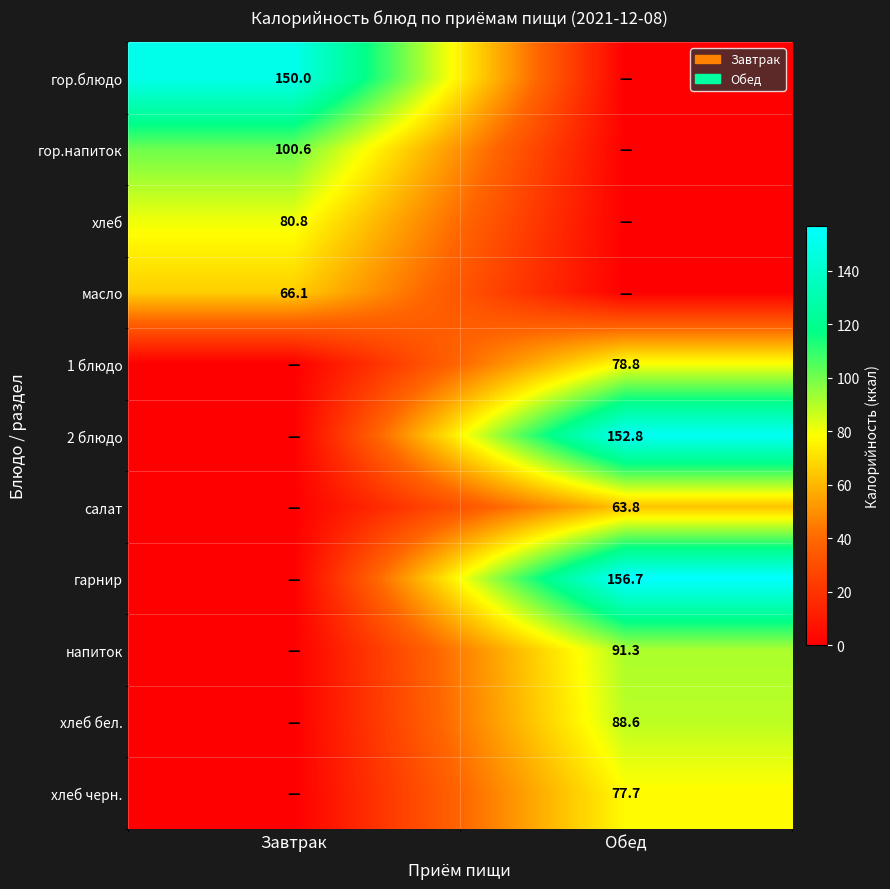

Is it true that хлеб equals 80.8 at Завтрак?

True